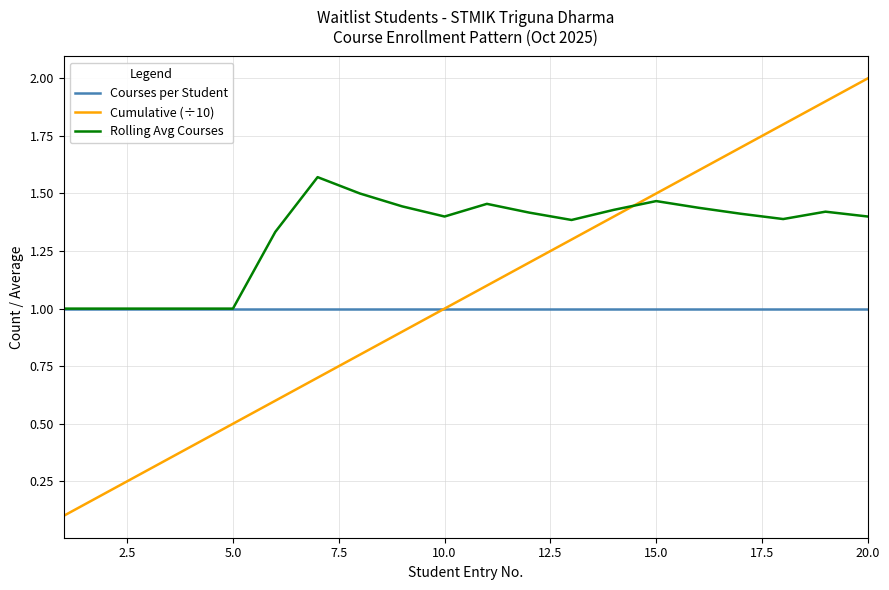

What is the minimum value for Courses per Student?

1.0